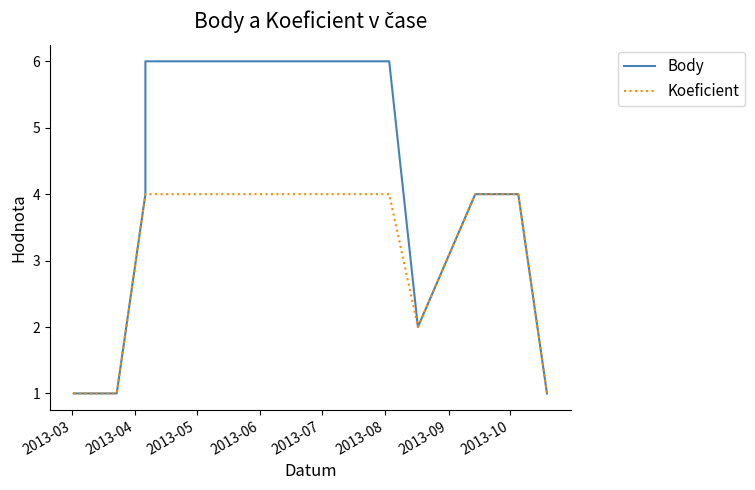

What is the lowest value of the Body series?

1